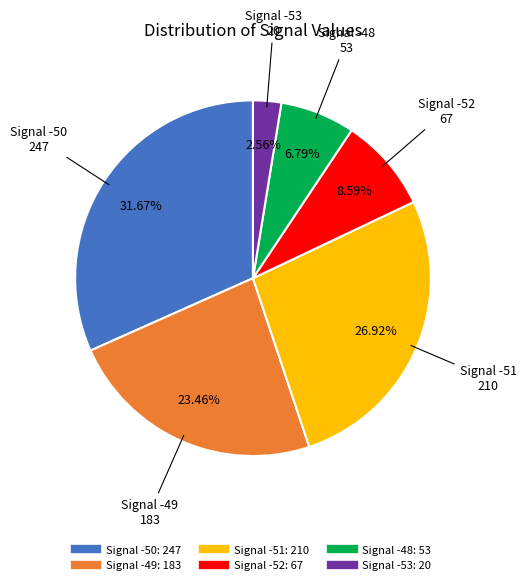

Is there any slice that represents more than half of the pie?

No